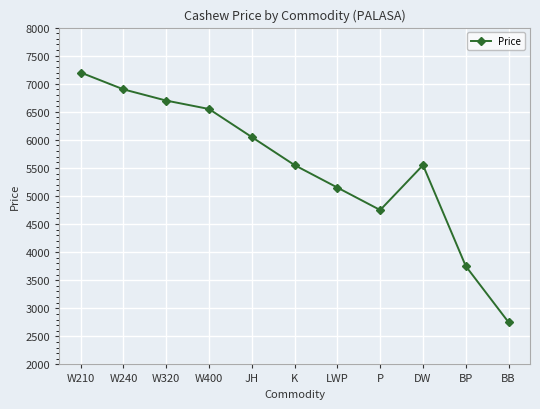

What is the difference between the values at P and JH?

1300